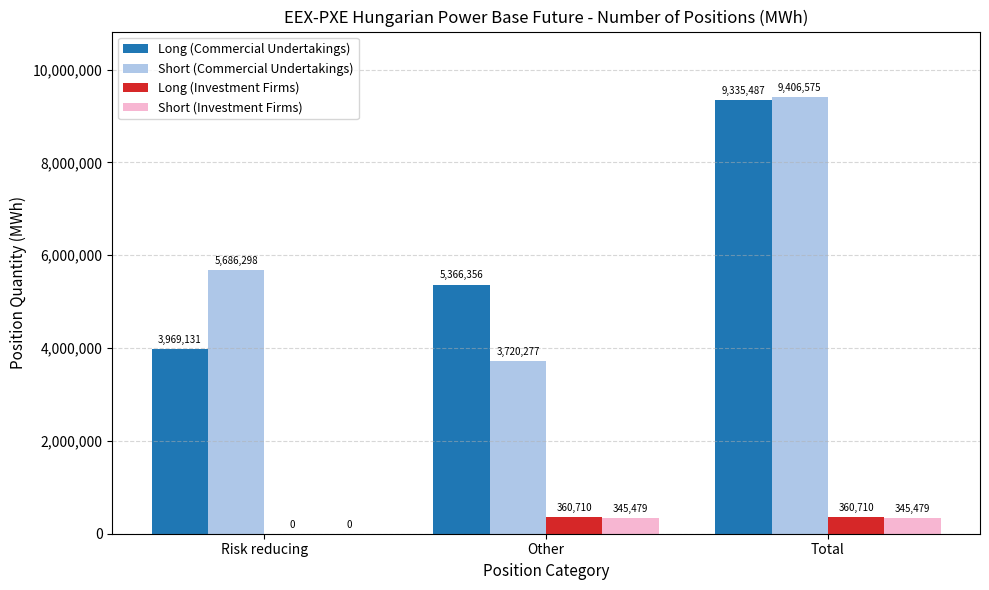

Which series has the largest total across all categories?

Short (Commercial Undertakings)